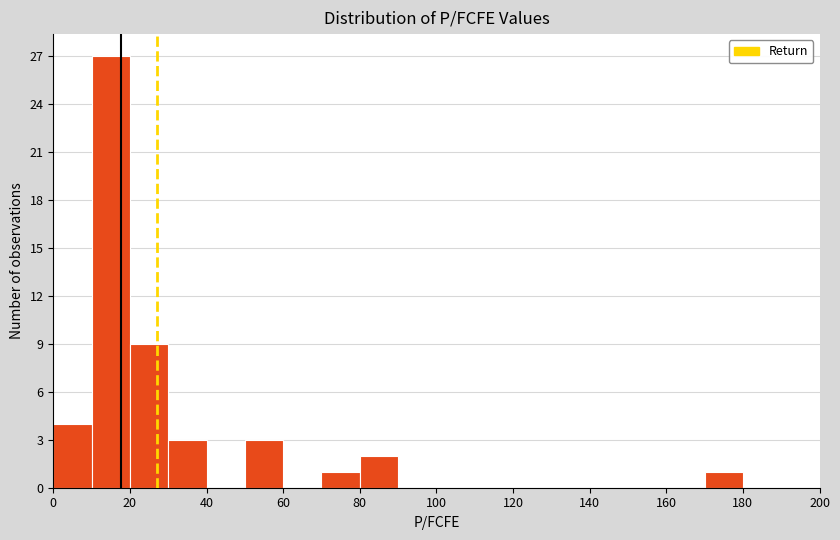

How tall is the bar that spans 170 to 180 on the x-axis? The values are not printed on the chart, so give them approximately, as read against the axis.

1